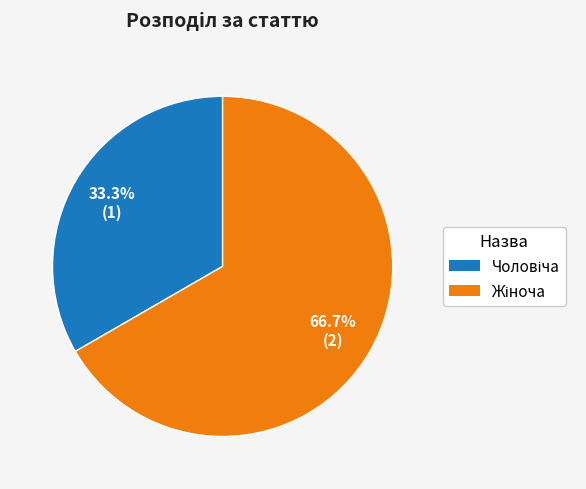

Does any single category account for the majority?

Yes